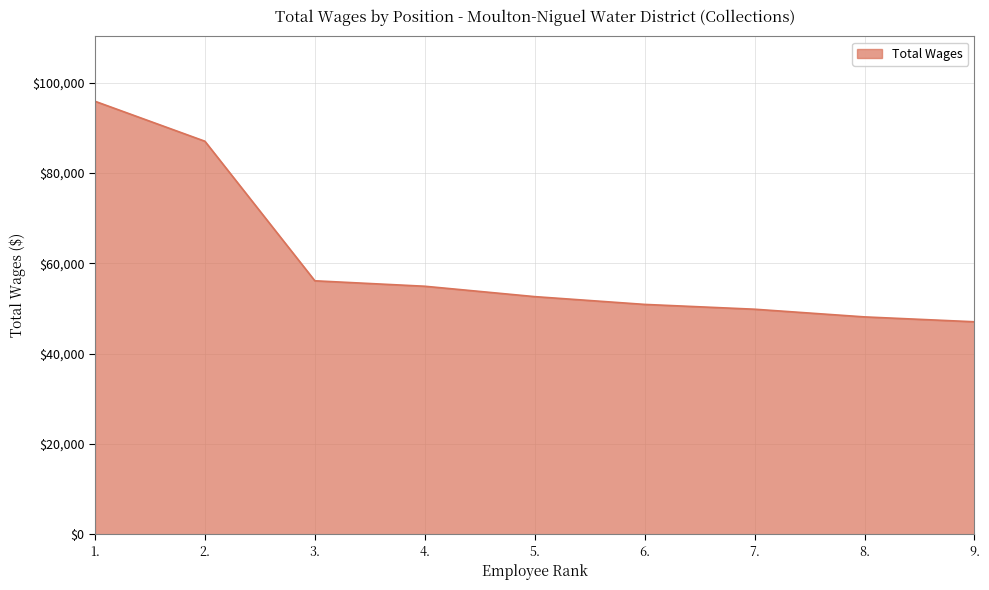

The value at 1. is 95893. True or false?

True